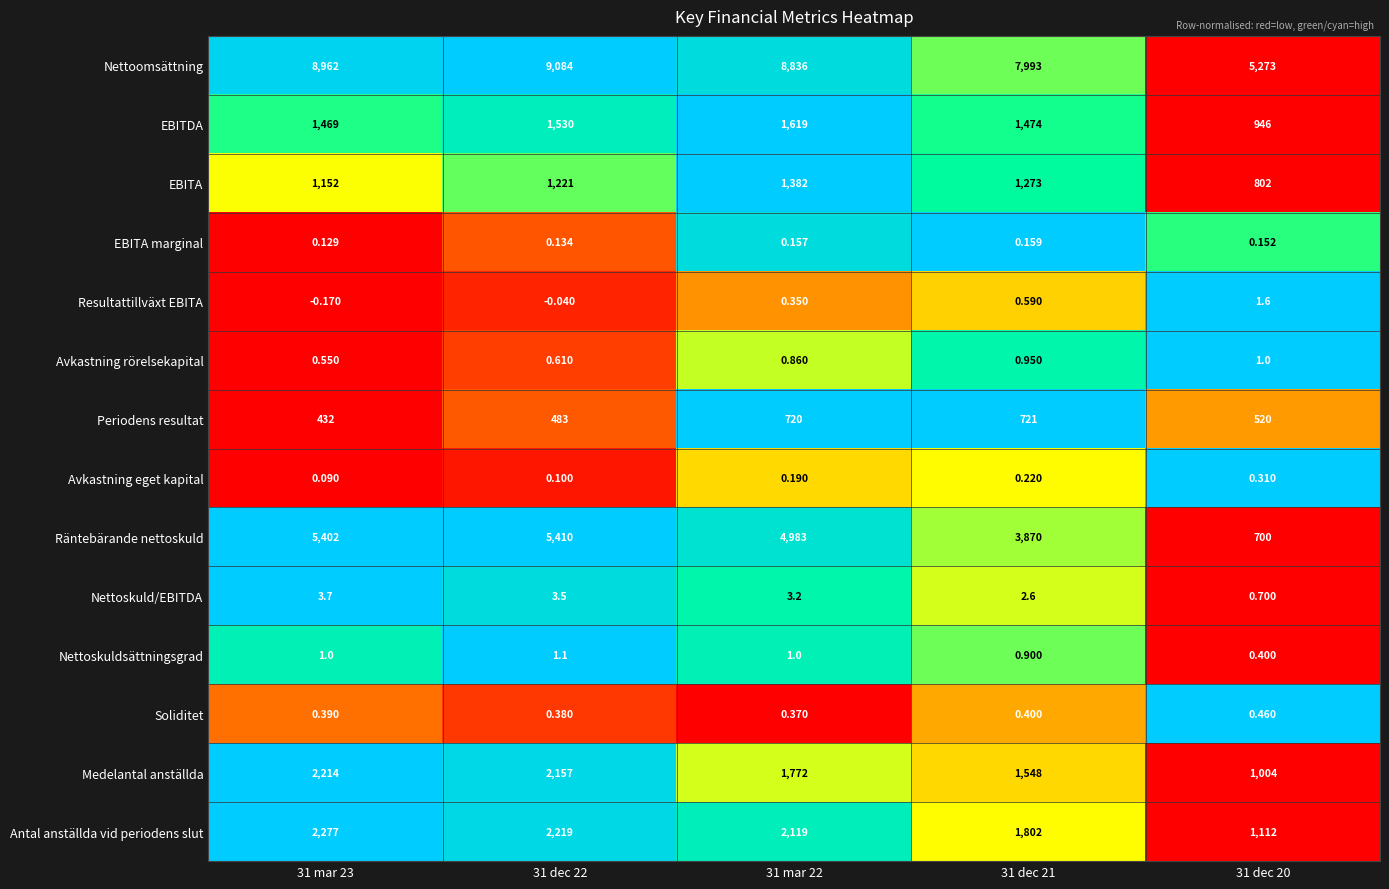

Rank the series at 31 mar 22 from lowest to highest value.

EBITA marginal, Avkastning eget kapital, Resultattillväxt EBITA, Soliditet, Avkastning rörelsekapital, Nettoskuldsättningsgrad, Nettoskuld/EBITDA, Periodens resultat, EBITA, EBITDA, Medelantal anställda, Antal anställda vid periodens slut, Räntebärande nettoskuld, Nettoomsättning